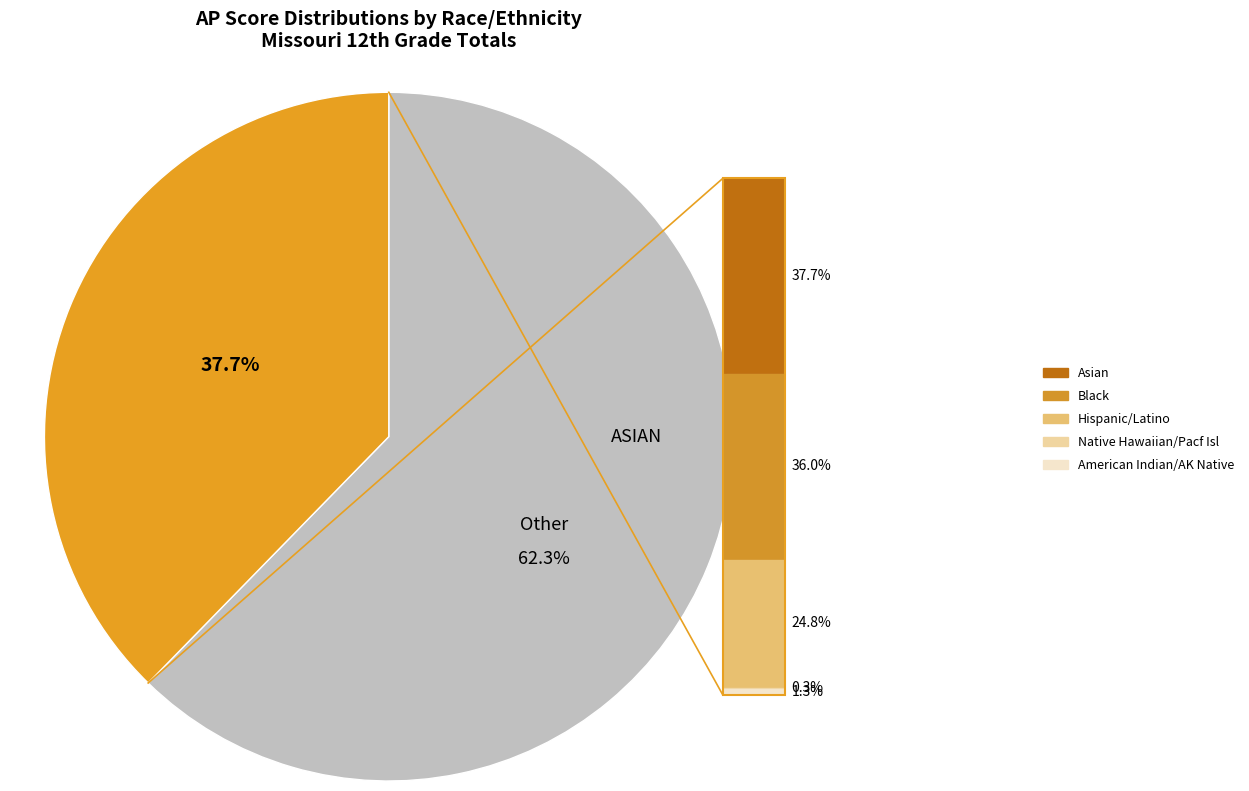

Does any single category account for the majority?

No